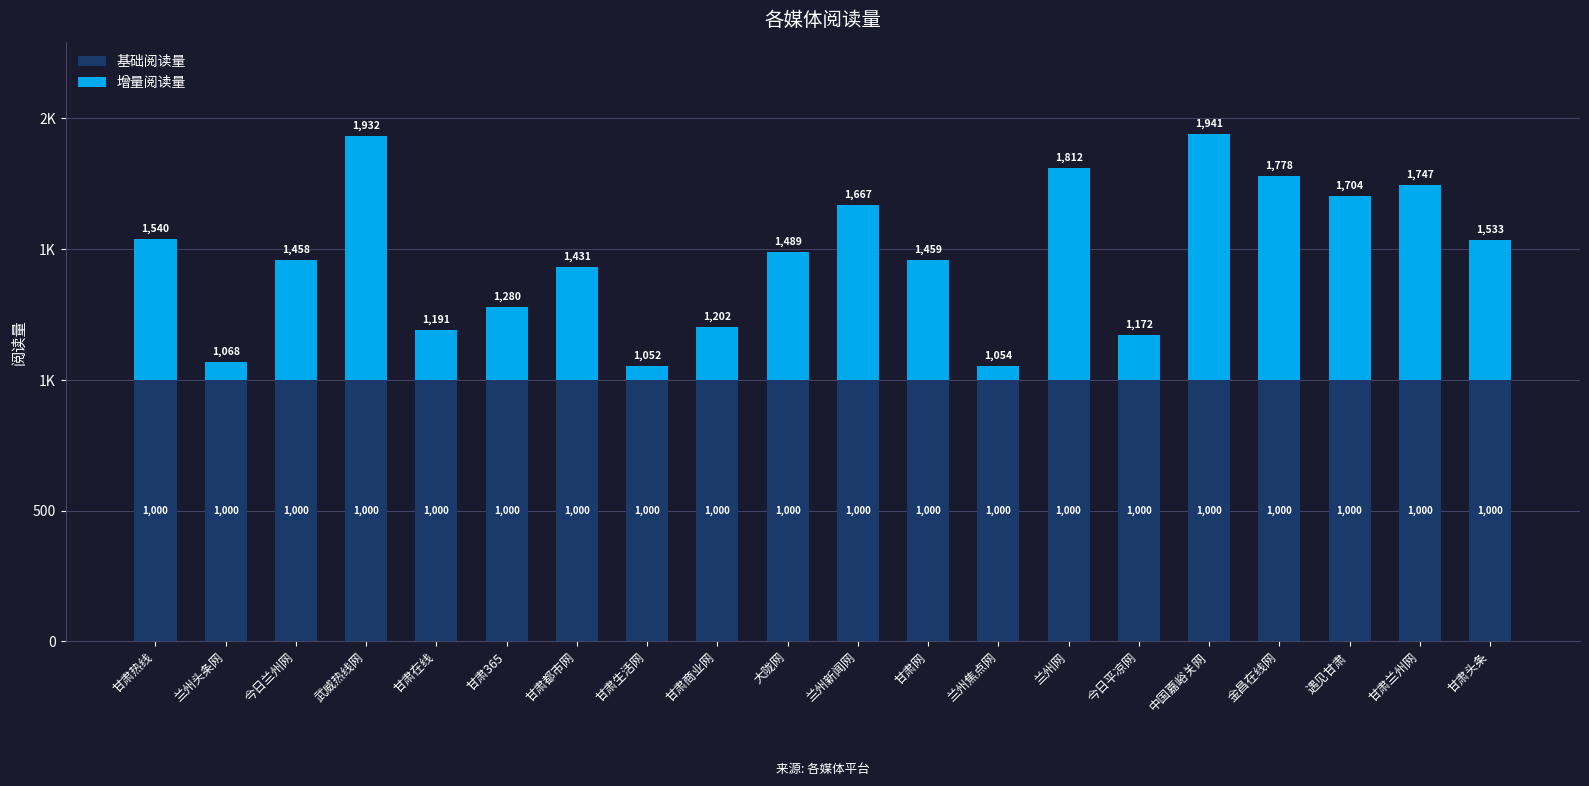

What is the value of the 基础阅读量 bar at the 14th from the left?

1000